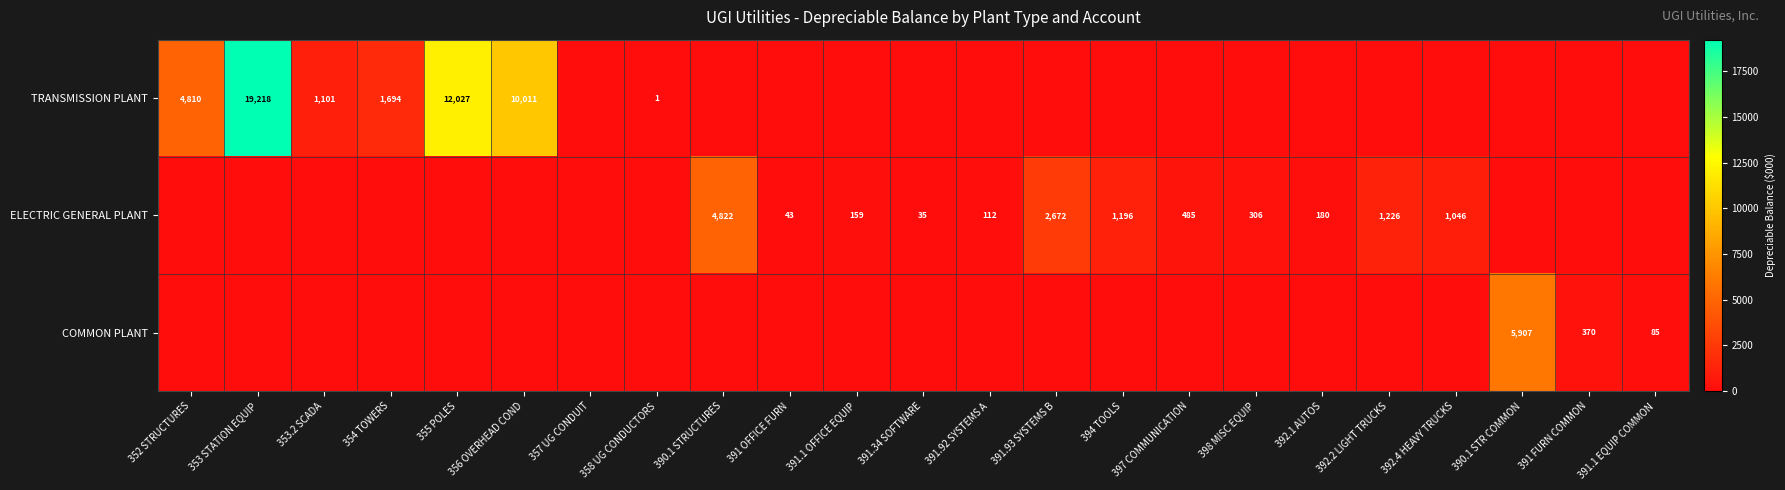

List the series in order of their peak value, highest first.

TRANSMISSION PLANT, COMMON PLANT, ELECTRIC GENERAL PLANT